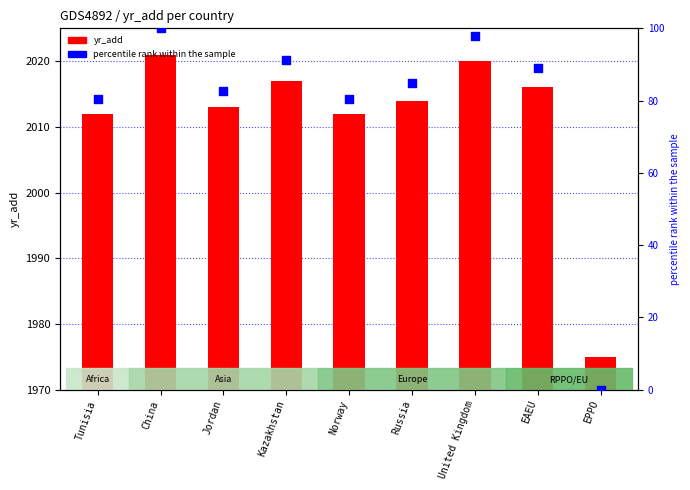

At how many categories does at least one series exceed 118?

9